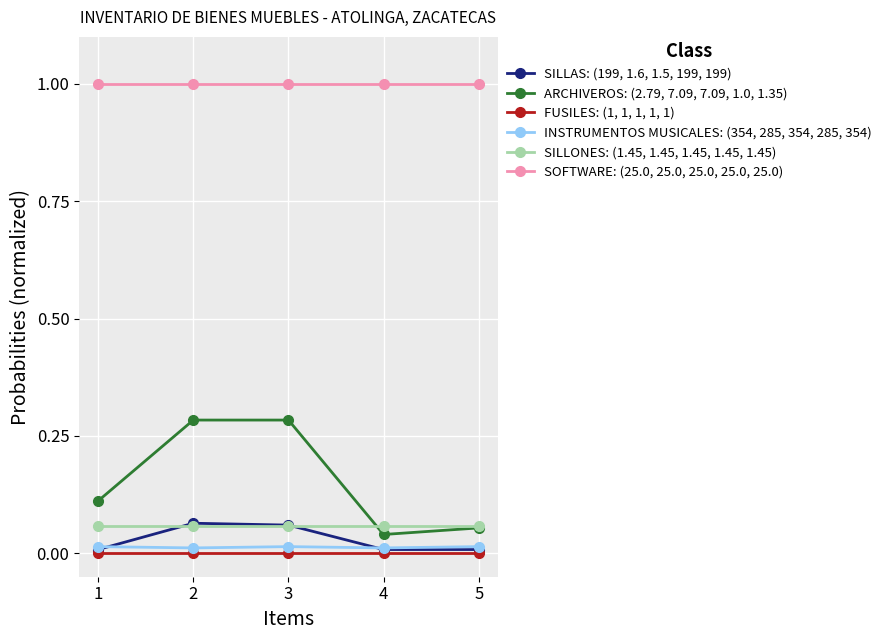

How many series are shown in this chart?

6